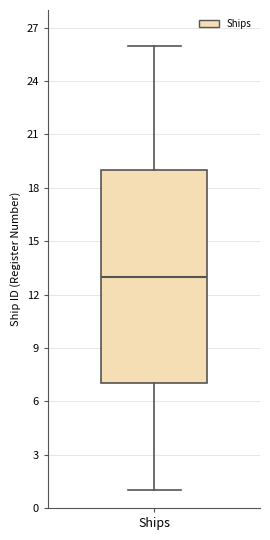

Transcribe this box plot: give where the median line is, the range the box spans, and where the two whiskers end, as read against the y-axis. The values are not printed on the chart, so give them approximately, as read against the axis.

median 13, box 7 to 19, whiskers 1 to 26